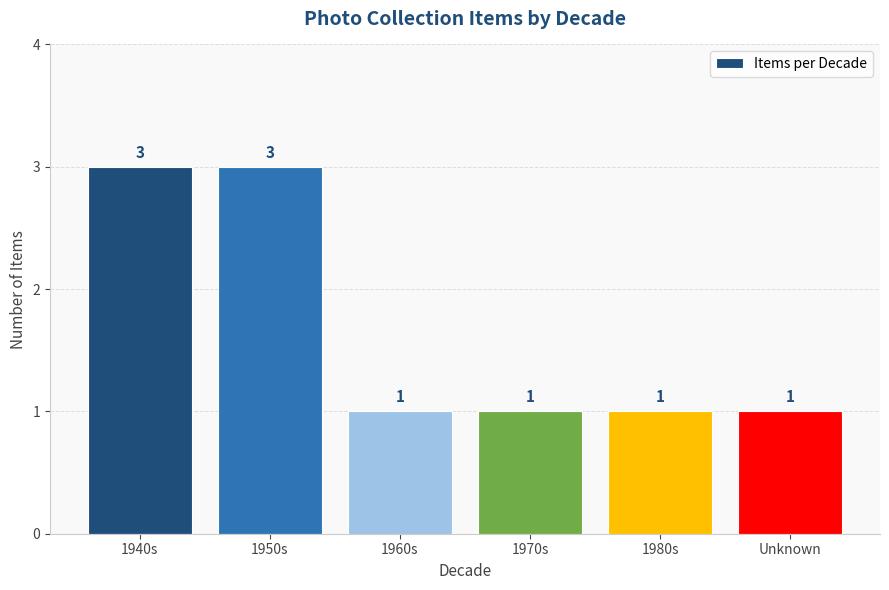

How many values are between 1 and 3?

6